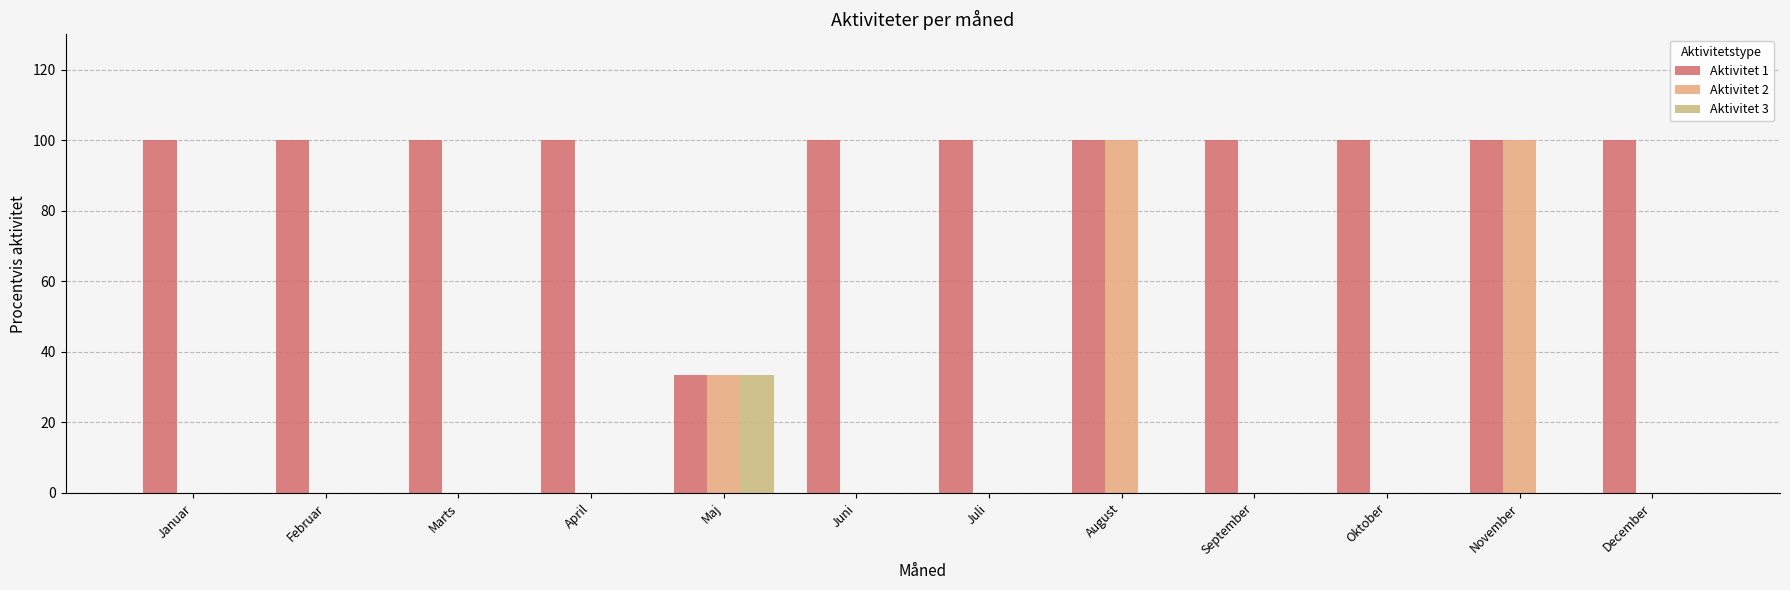

Rank the categories by Aktivitet 2 value from lowest to highest.

Januar, Februar, Marts, April, Juni, Juli, September, Oktober, December, Maj, August, November